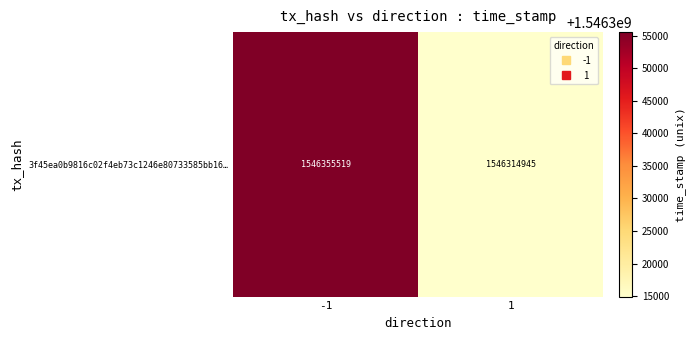

What is the greatest value displayed?

1546355519